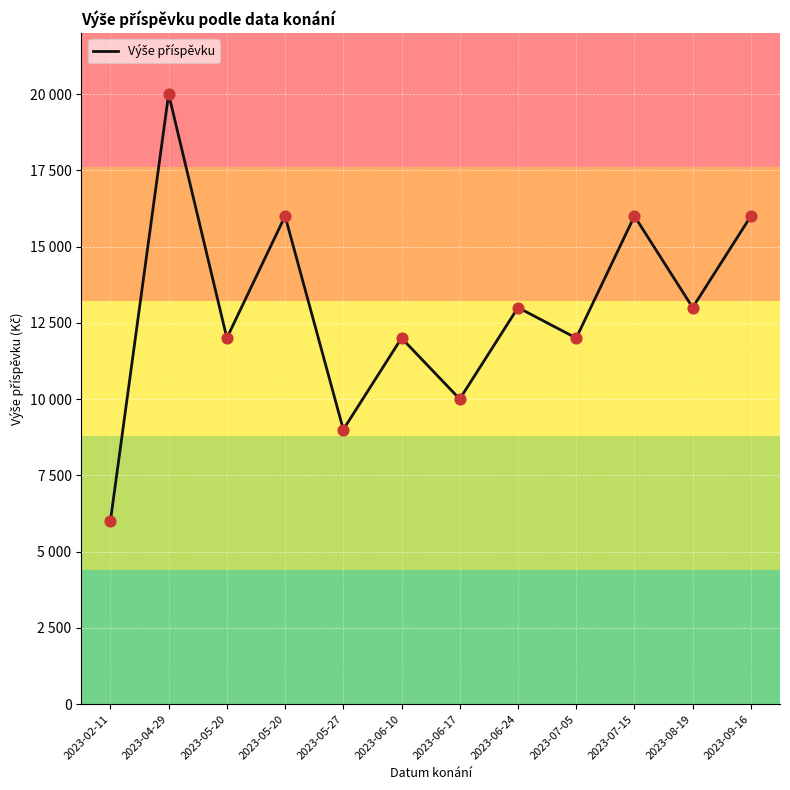

Between 2023-09-16 and 2023-05-20, which is larger?

2023-09-16